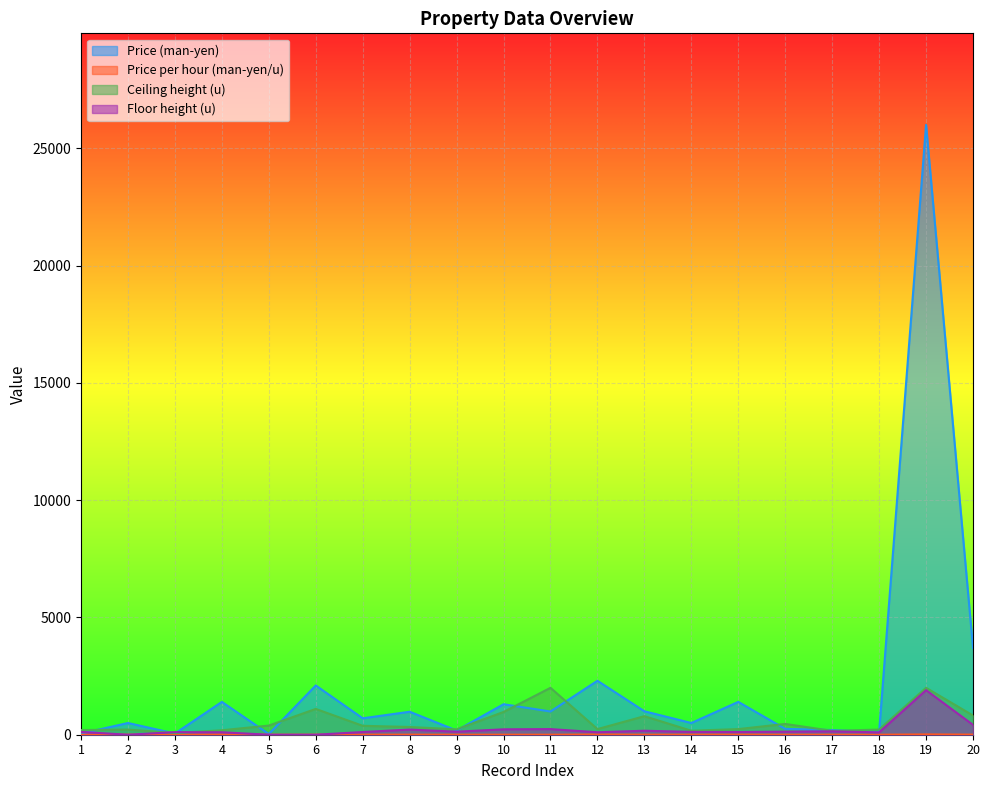

What is the value of the Ceiling height (u) point at the 17th from the left?

165.0